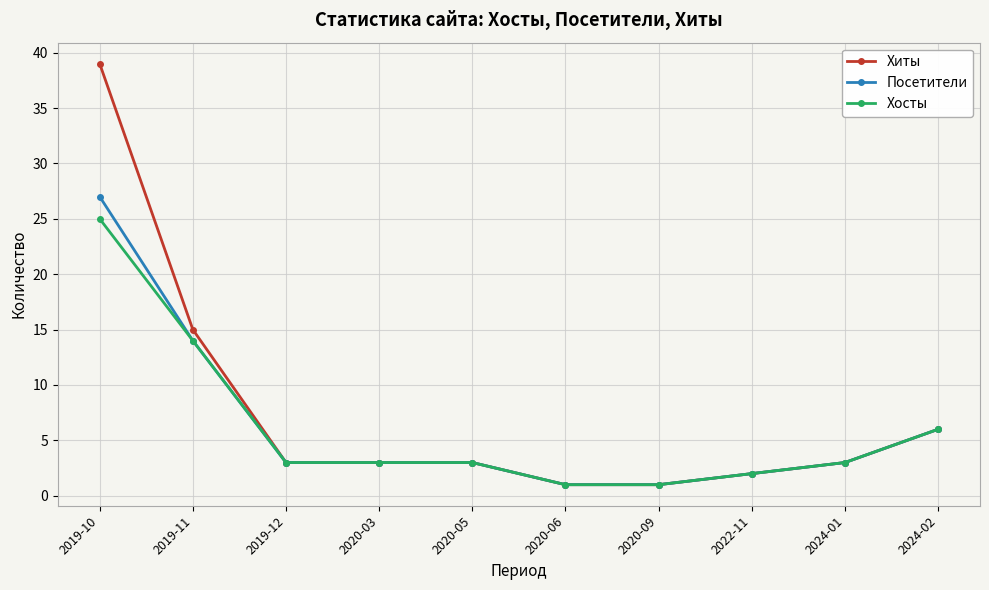

What is the label of the 9th point from the right?

2019-11